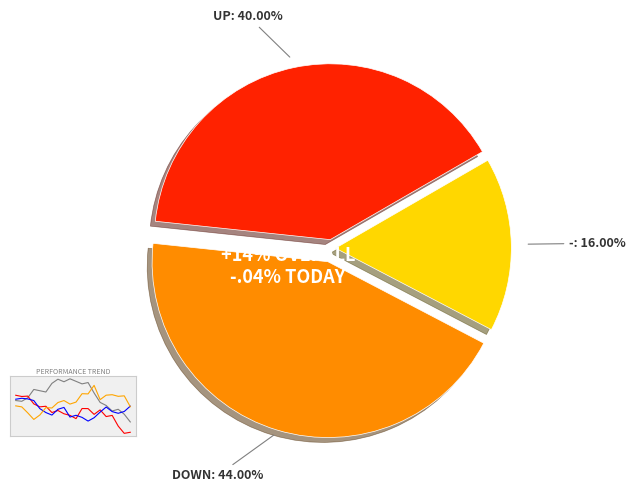

Combined, do - and up account for over 50%?

Yes